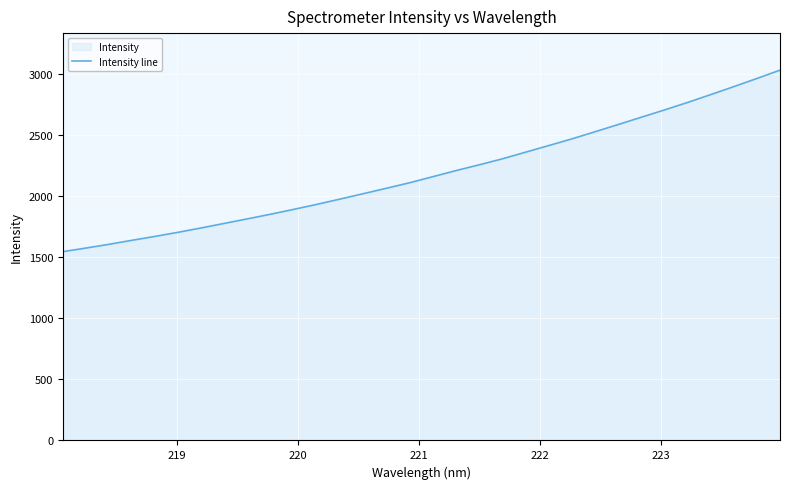

What is the minimum value shown in the chart?

1545.7